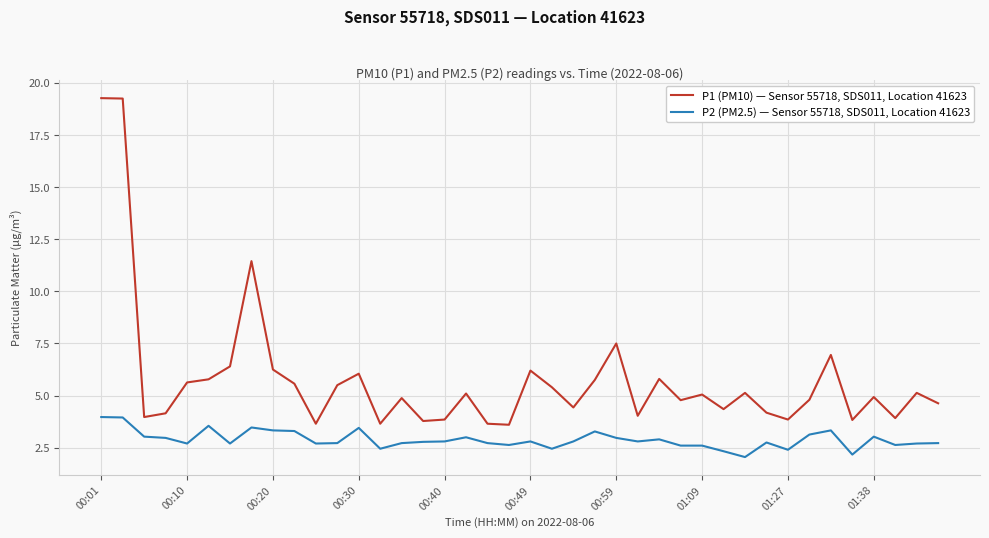

List the series in order of their peak value, lowest first.

P2 (PM2.5) — Sensor 55718, SDS011, Location 41623, P1 (PM10) — Sensor 55718, SDS011, Location 41623